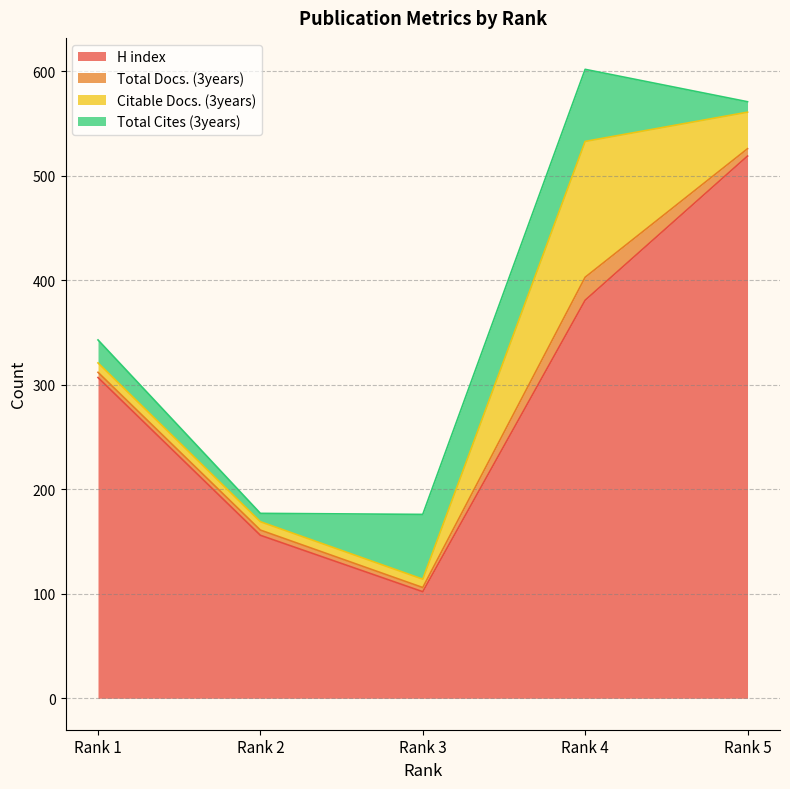

Which category has the lowest value in the H index series?

Rank 3